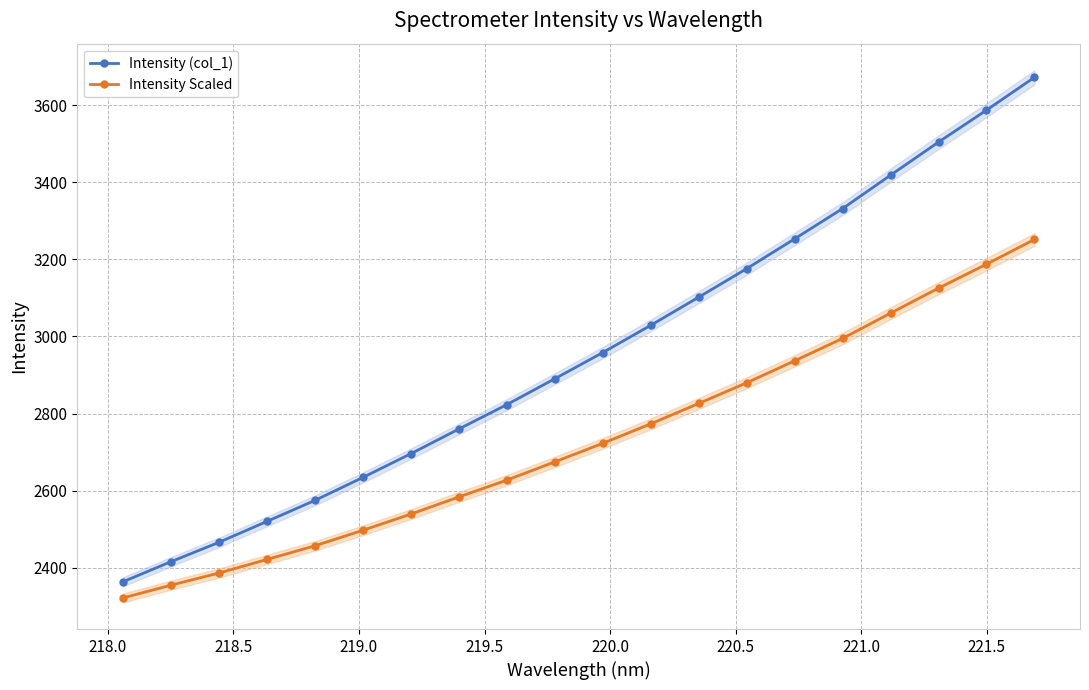

What is the highest value of the Intensity Scaled series?

3251.5